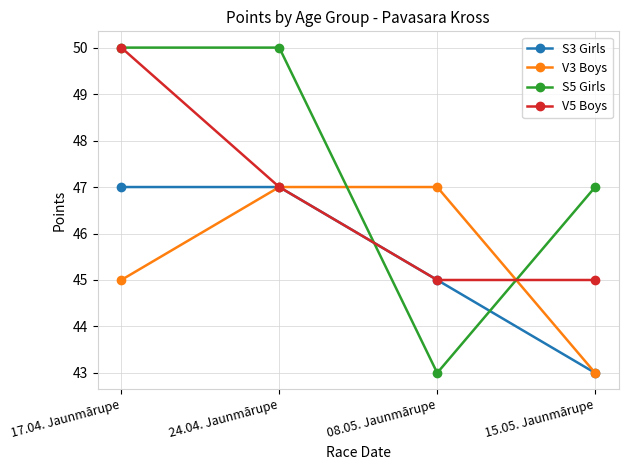

Is it true that S3 Girls equals 47 at 24.04. Jaunmārupe?

True